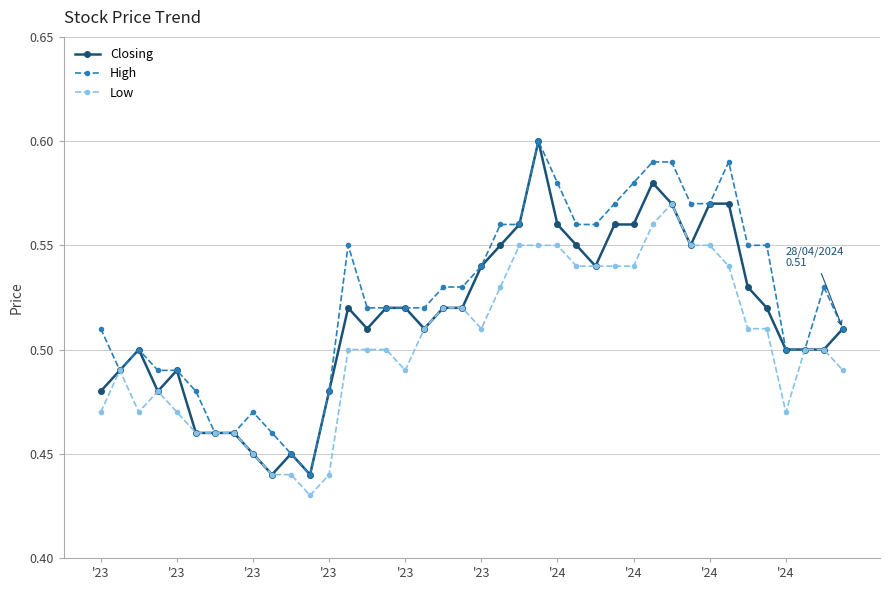

How many categories are shown in the chart?

40